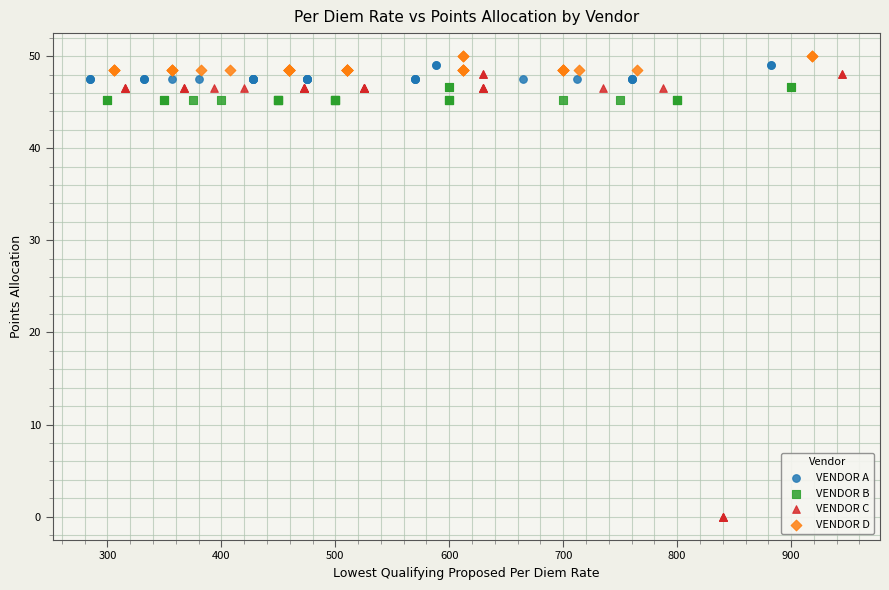

Which series has the largest Y range (max minus min)?

VENDOR C